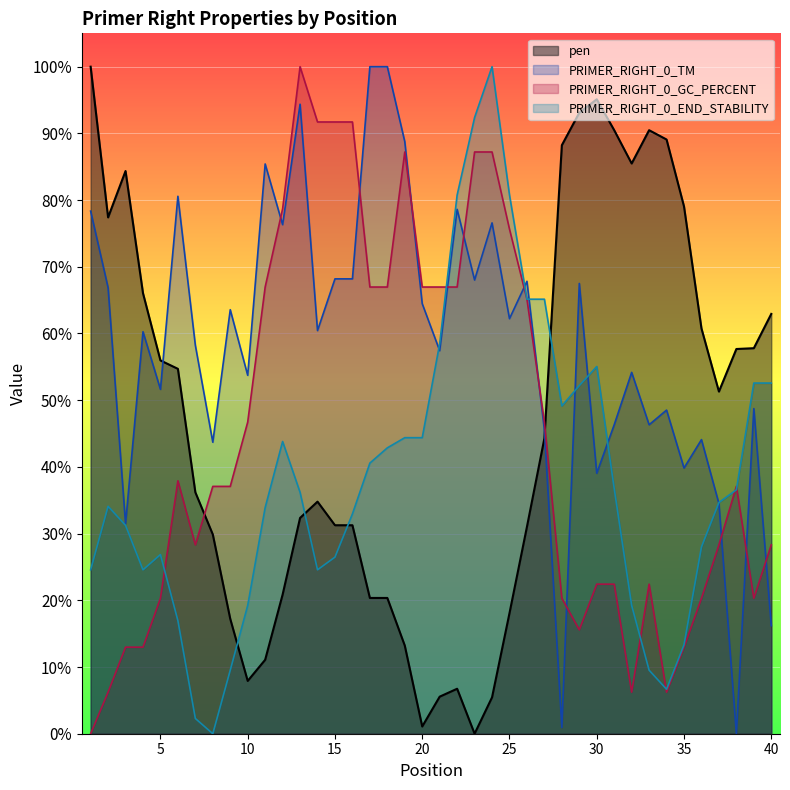

Which series has the largest total across all categories?

PRIMER_RIGHT_0_TM